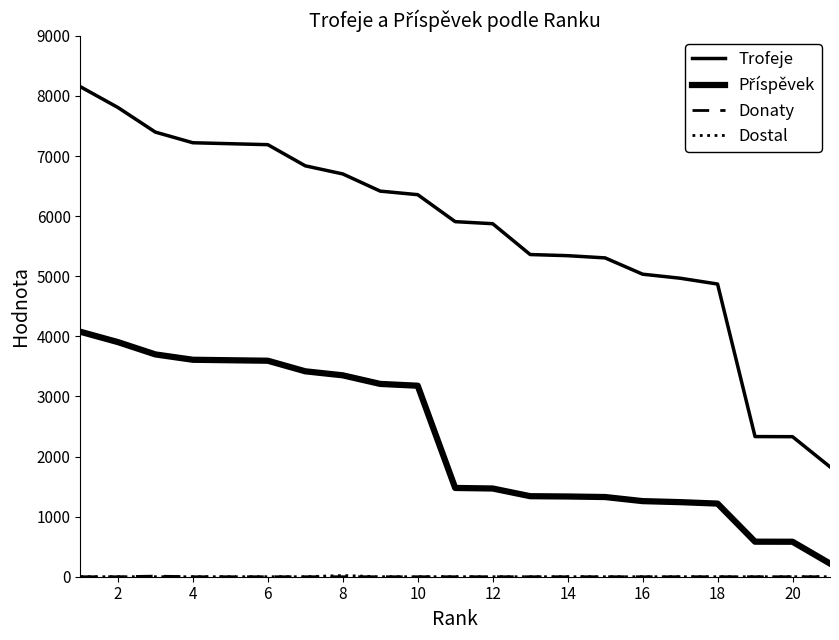

Which series has the largest total across all categories?

Trofeje